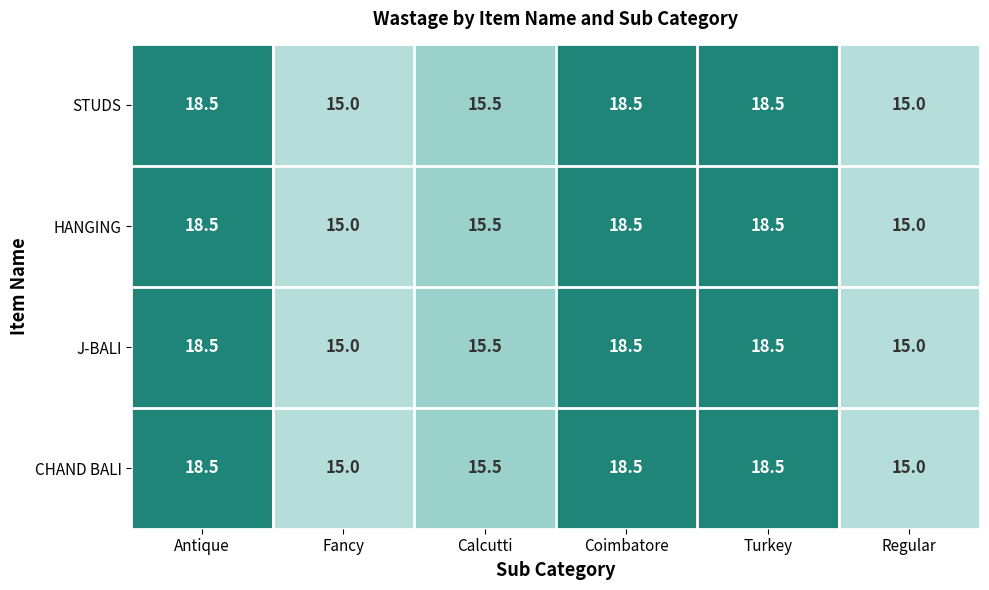

The value of HANGING at Calcutti is 15.5. True or false?

True